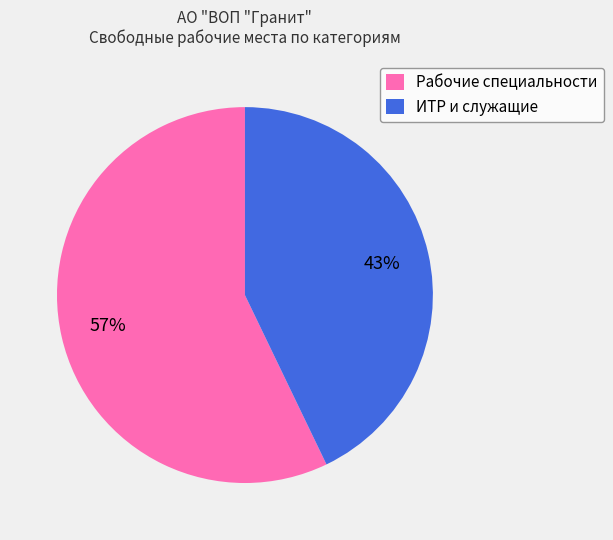

To the nearest percent, what portion does Рабочие специальности represent?

57%